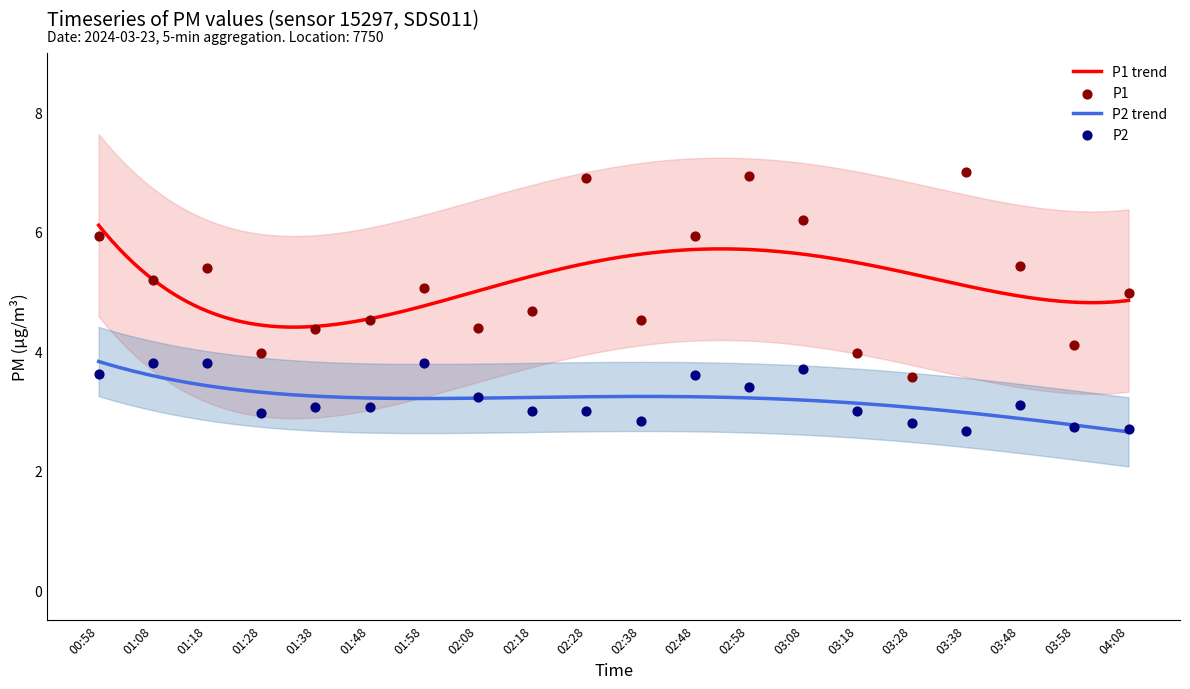

Which series contains the lowest Y value?

P2